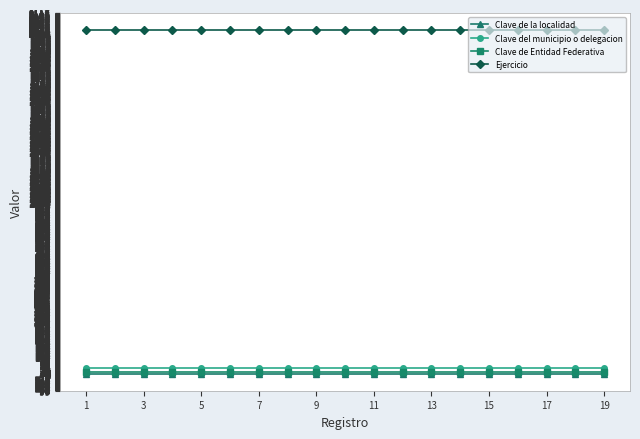

Which series has the largest total across all categories?

Ejercicio